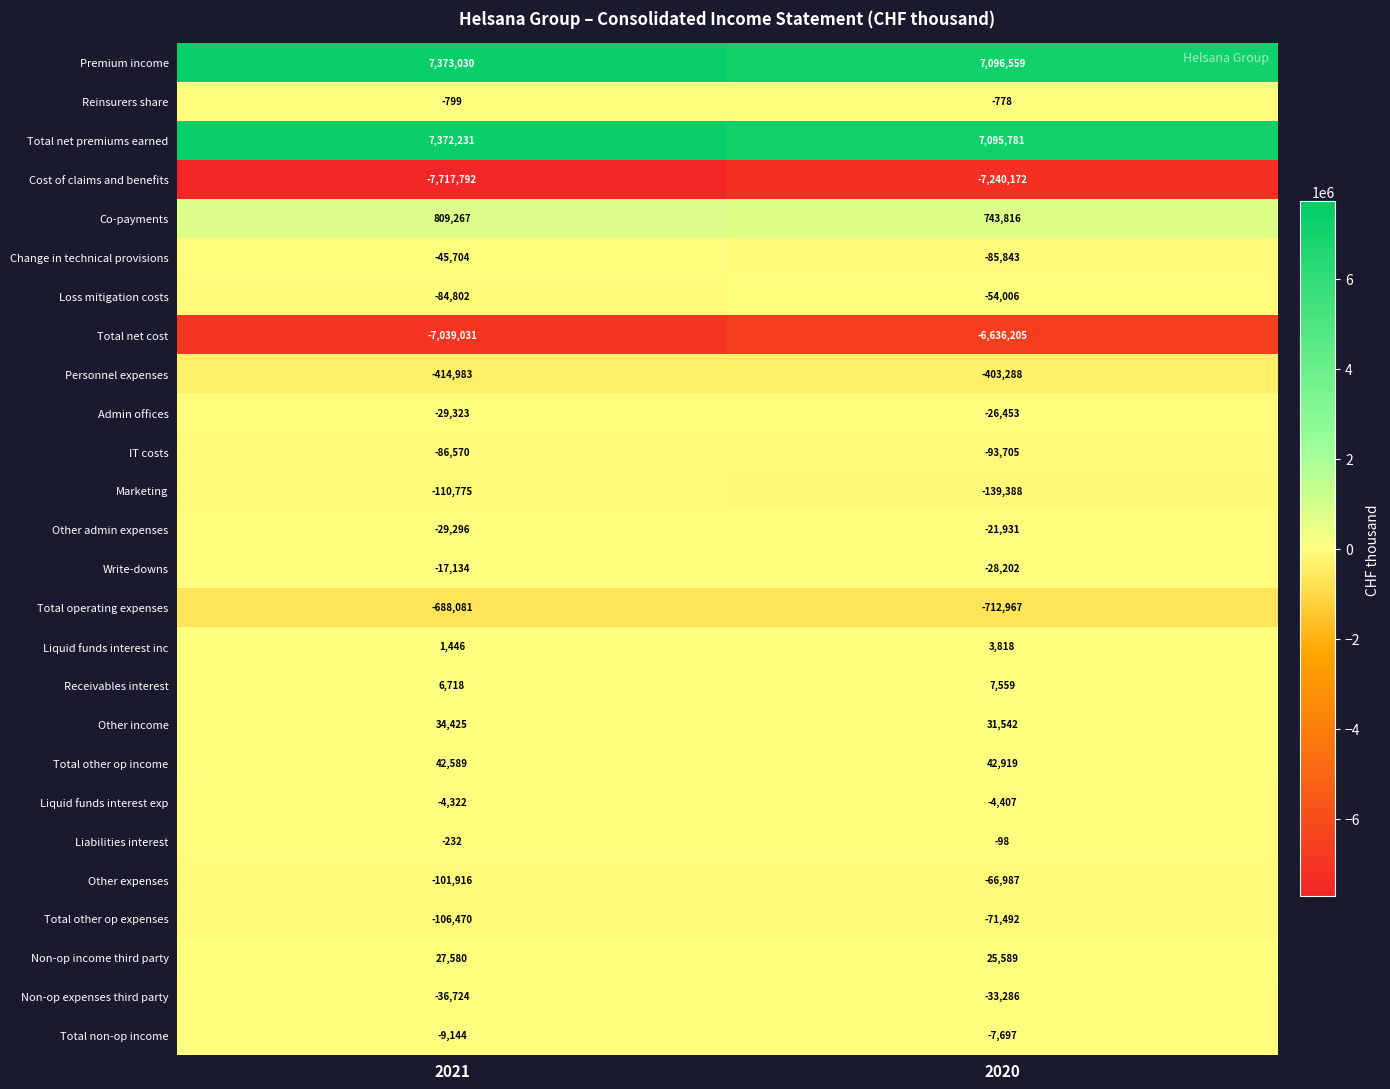

At 2020, list the series in order from smallest to largest.

Cost of claims and benefits, Total net cost, Total operating expenses, Personnel expenses, Marketing, IT costs, Change in technical provisions, Total other op expenses, Other expenses, Loss mitigation costs, Non-op expenses third party, Write-downs, Admin offices, Other admin expenses, Total non-op income, Liquid funds interest exp, Reinsurers share, Liabilities interest, Liquid funds interest inc, Receivables interest, Non-op income third party, Other income, Total other op income, Co-payments, Total net premiums earned, Premium income